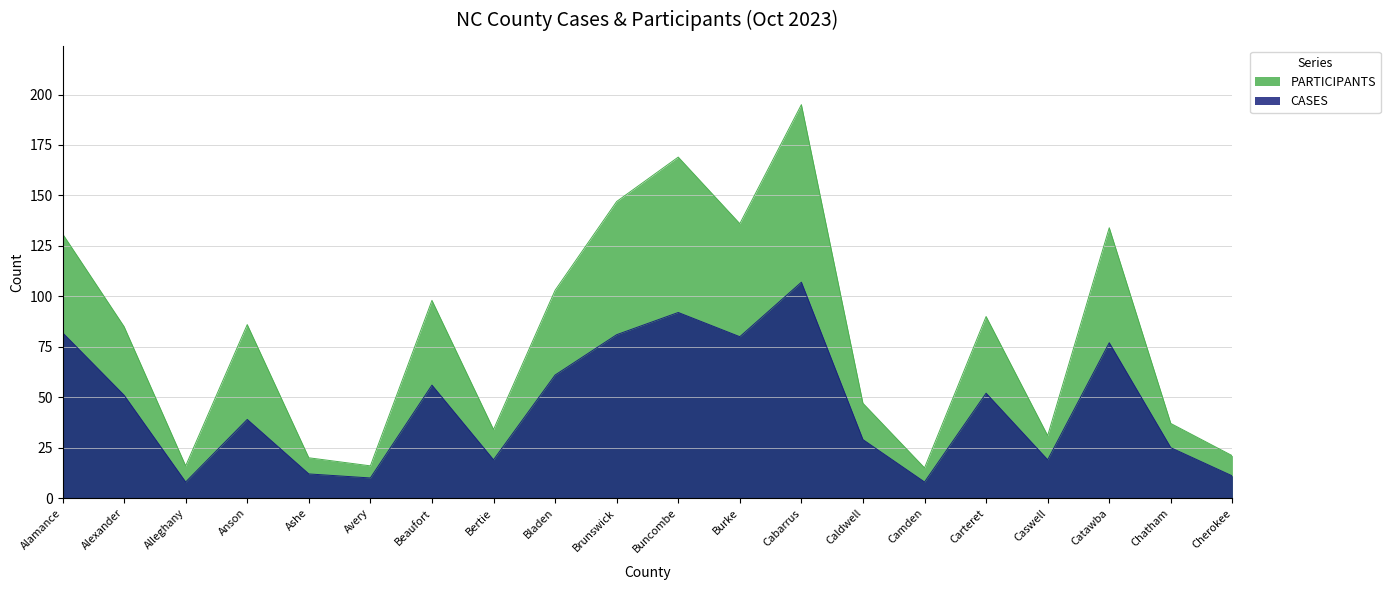

Rank the series at Carteret from highest to lowest value.

PARTICIPANTS, CASES